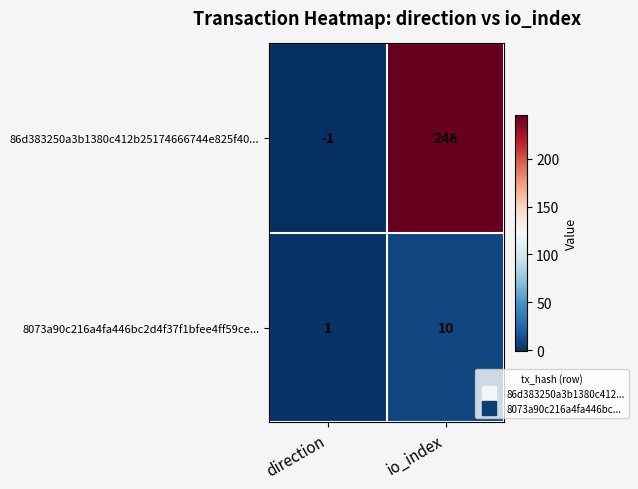

Reading left to right, transcribe all the data shown in this chart.

86d383250a3b1380c412b25174666744e825f40...: -1	246
8073a90c216a4fa446bc2d4f37f1bfee4ff59ce...: 1	10